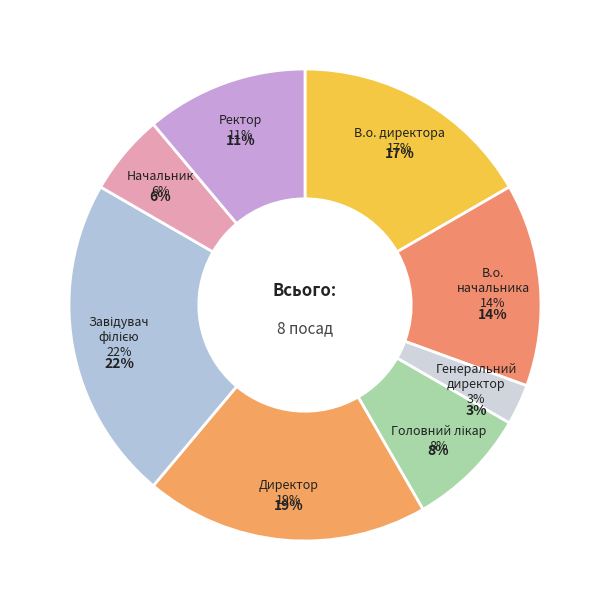

To the nearest percent, what portion does В.о. начальника represent?

14%